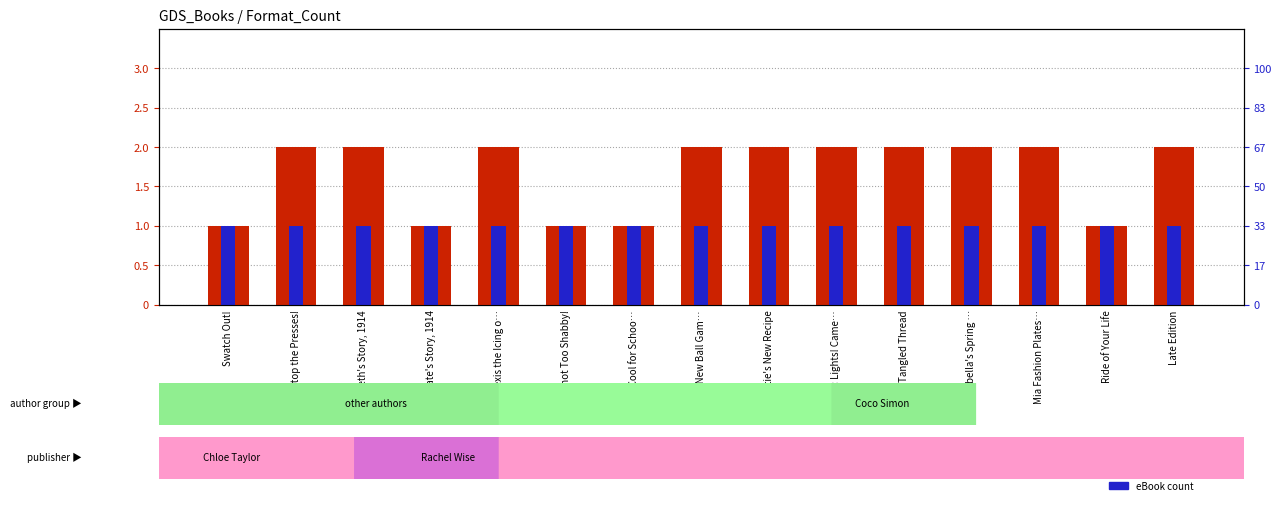

At which category is the sum across all series the highest?

Stop the Presses!